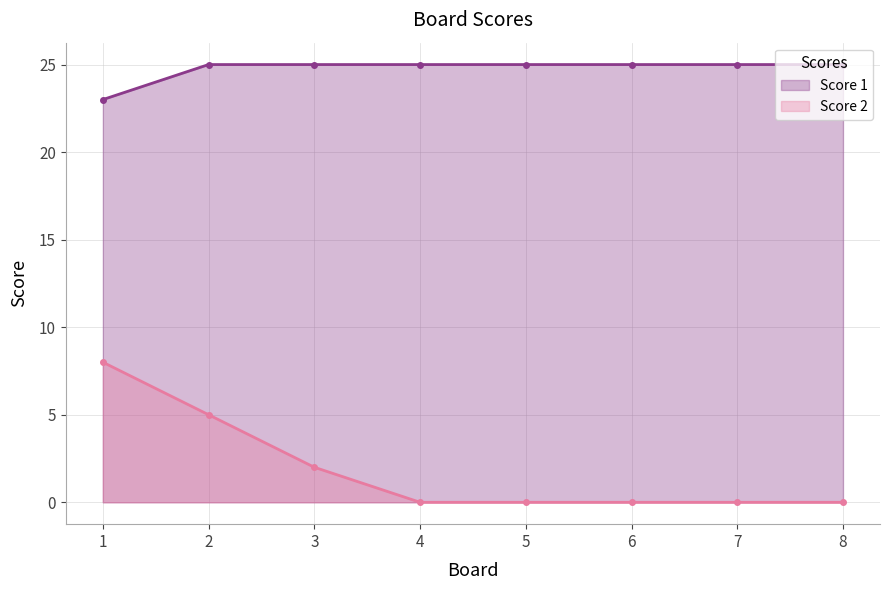

List the series in order of their peak value, highest first.

Score 1, Score 2